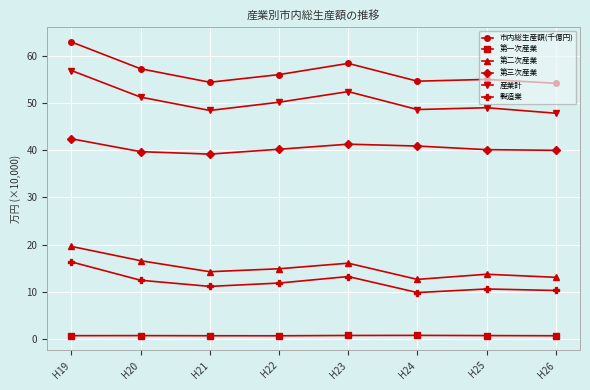

What is the total value across all series at H25?

169.2